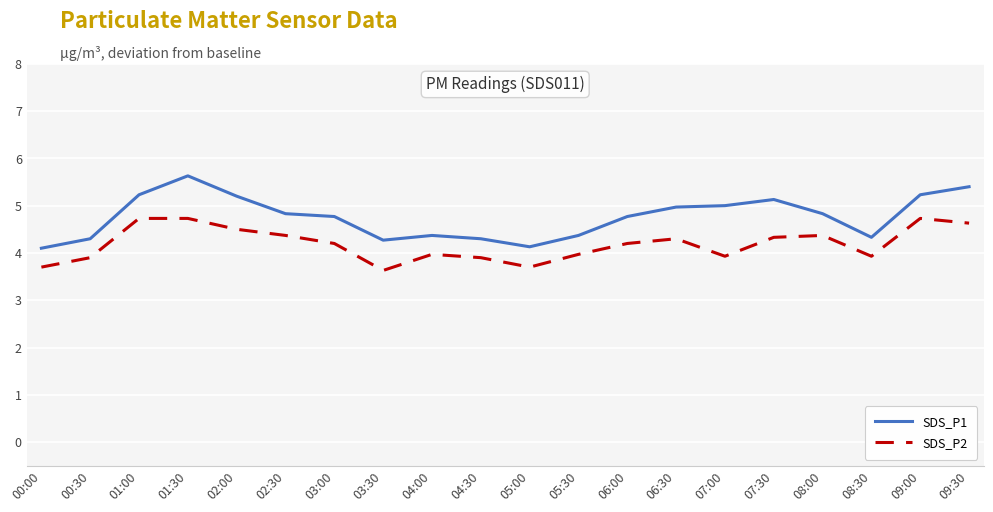

Reading left to right, extract all data points from this chart.

SDS_P1: 4.1	4.3	5.2	5.6	5.2	4.8	4.8	4.3	4.4	4.3	4.1	4.4	4.8	5.0	5.0	5.1	4.8	4.3	5.2	5.4
SDS_P2: 3.7	3.9	4.7	4.7	4.5	4.4	4.2	3.6	4.0	3.9	3.7	4.0	4.2	4.3	3.9	4.3	4.4	3.9	4.7	4.6